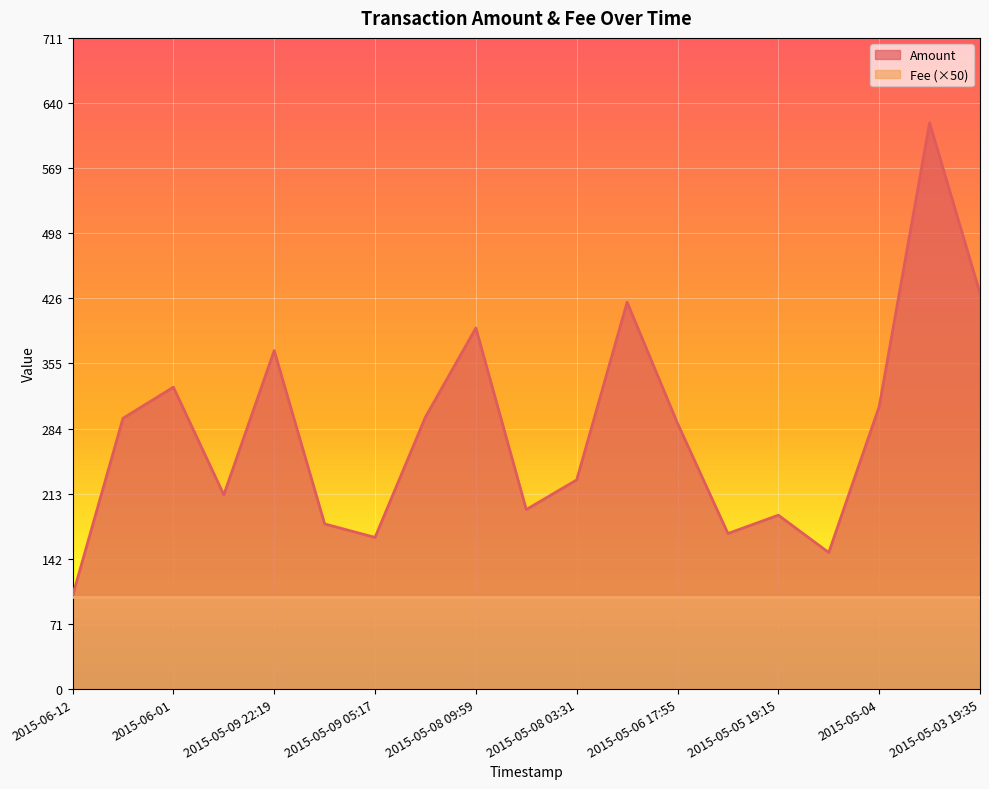

Reading left to right, list all the values displayed in this chart.

2015-06-12=101.7	2015-06-03=295.5	2015-06-01=329.5	2015-05-10=211.9	2015-05-09 22:19=369.4	2015-05-09 17:49=180.2	2015-05-09 05:17=165.5	2015-05-09 03:42=296.9	2015-05-08 09:59=394.1	2015-05-08 05:28=195.9	2015-05-08 03:31=228.3	2015-05-07=422.2	2015-05-06 17:55=290.0	2015-05-06 15:04=169.8	2015-05-05 19:15=189.8	2015-05-05 00:29=149.0	2015-05-04=308.3	2015-05-03 21:47=618.0	2015-05-03 19:35=432.1